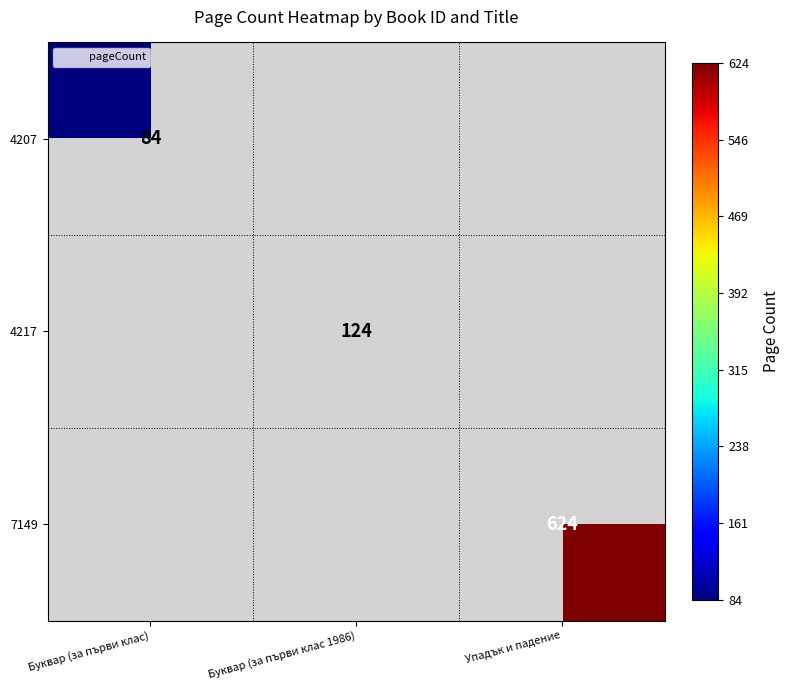

The value of 4207 at Буквар (за първи клас) is 43. True or false?

False